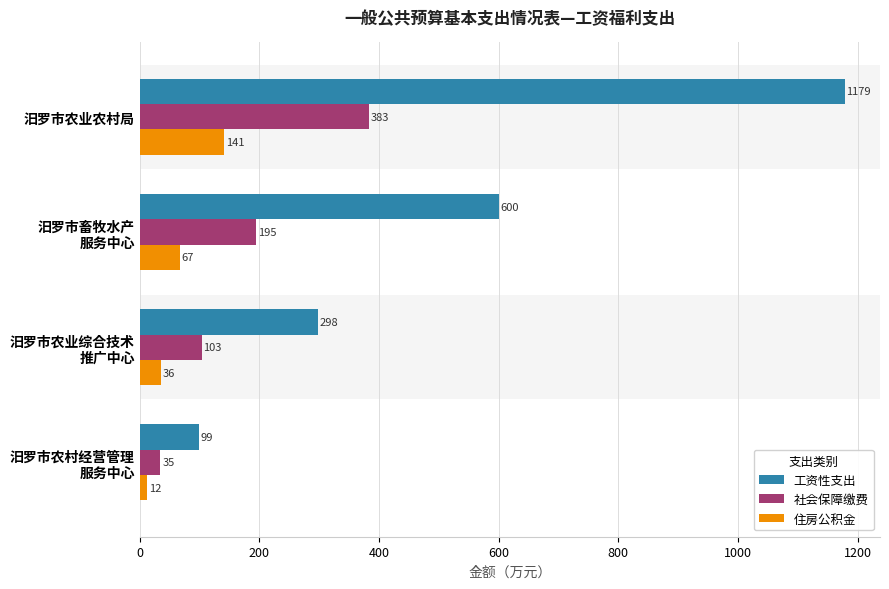

What is the minimum value for 社会保障缴费?

34.6